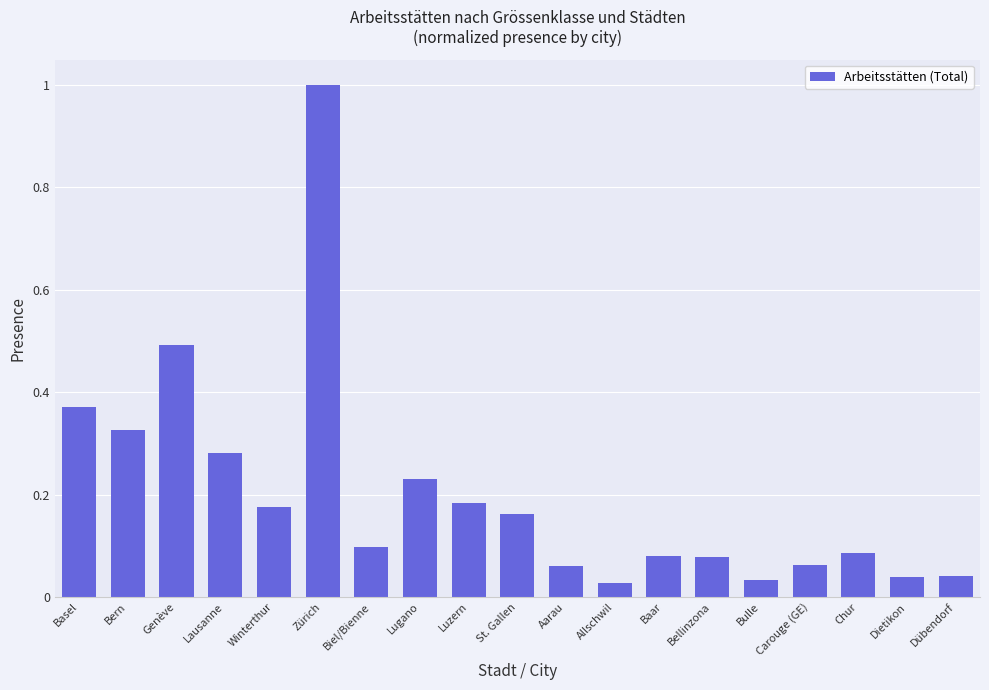

The value at Luzern is 0.3. True or false?

False